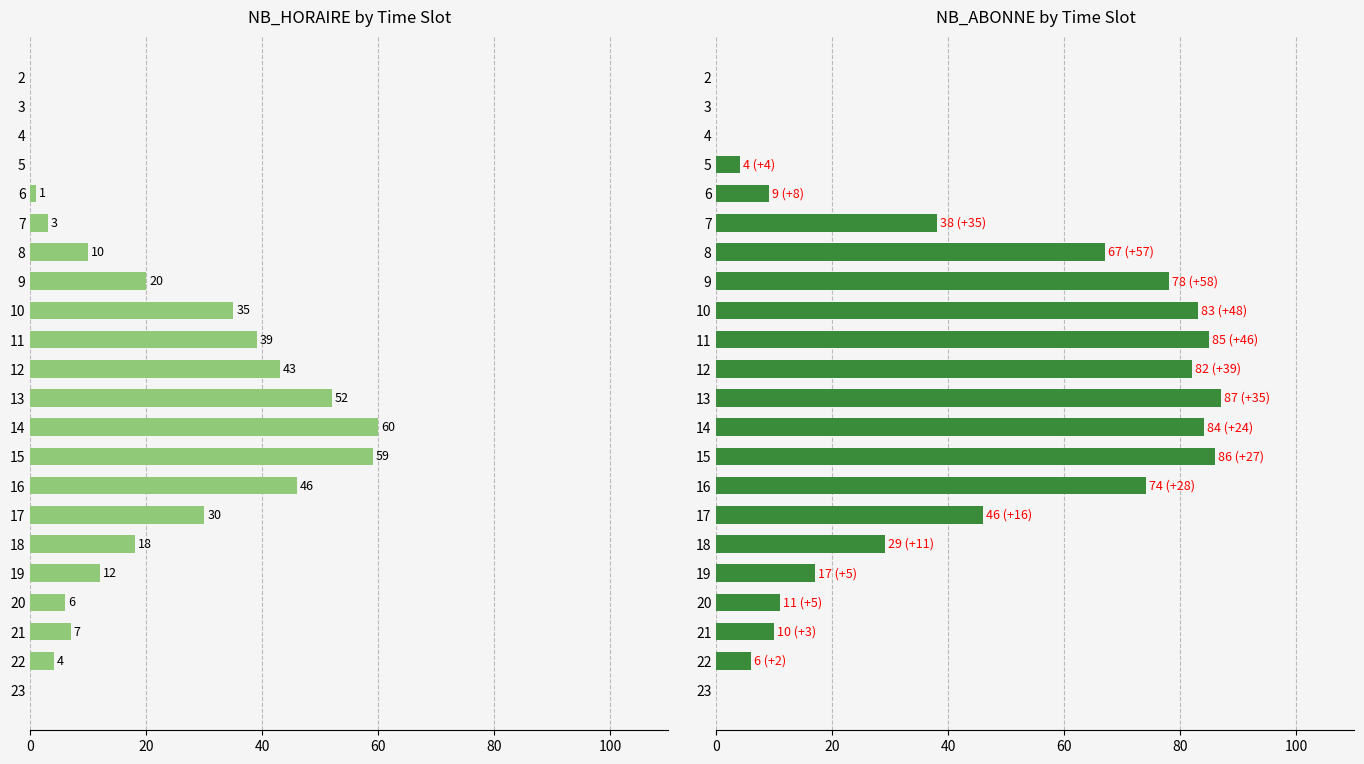

List the series in order of their overall mean, highest first.

NB_ABONNE, NB_HORAIRE